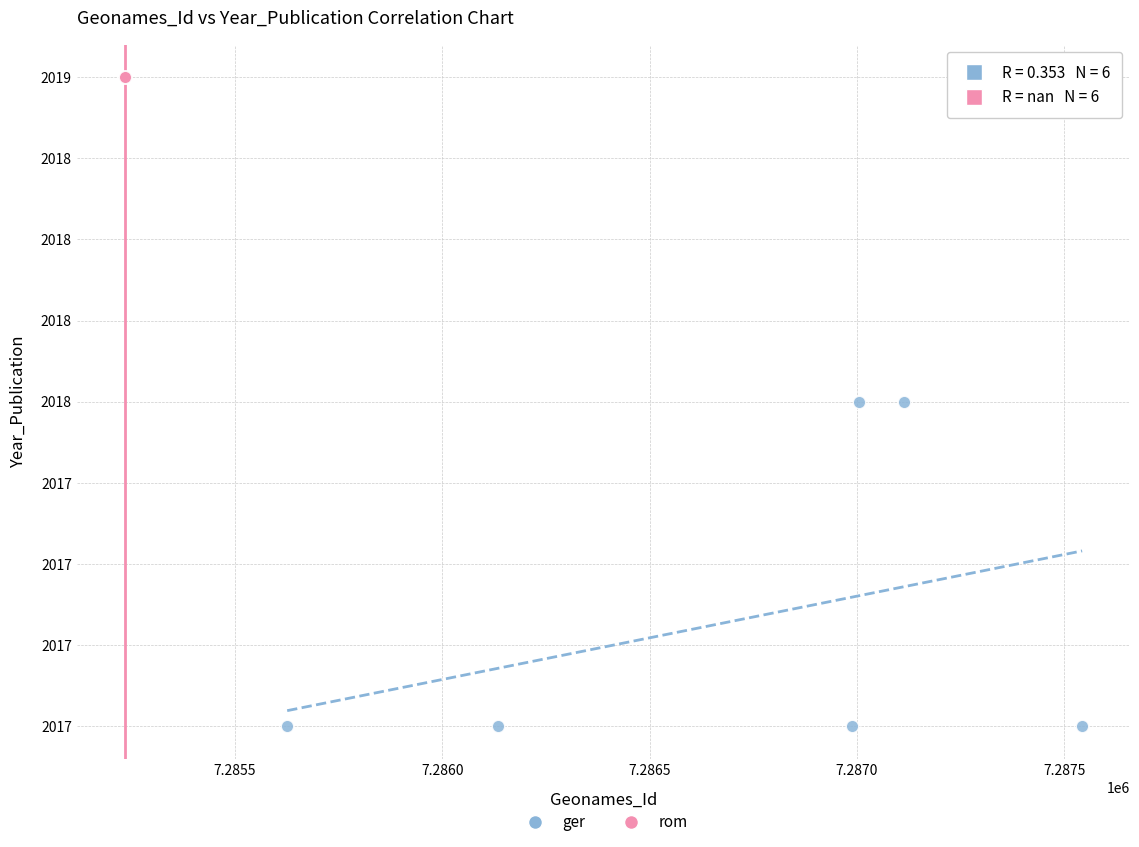

Which series contains the lowest Y value?

ger